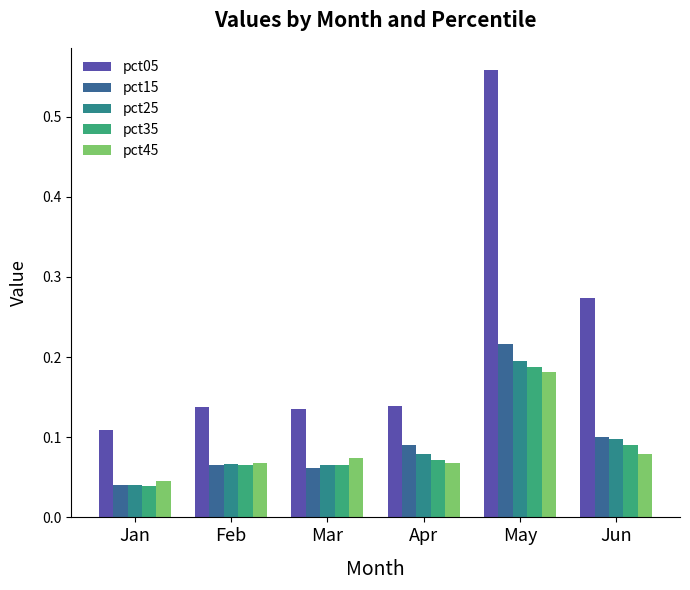

Are the bars grouped side by side (vs. stacked)?

Yes